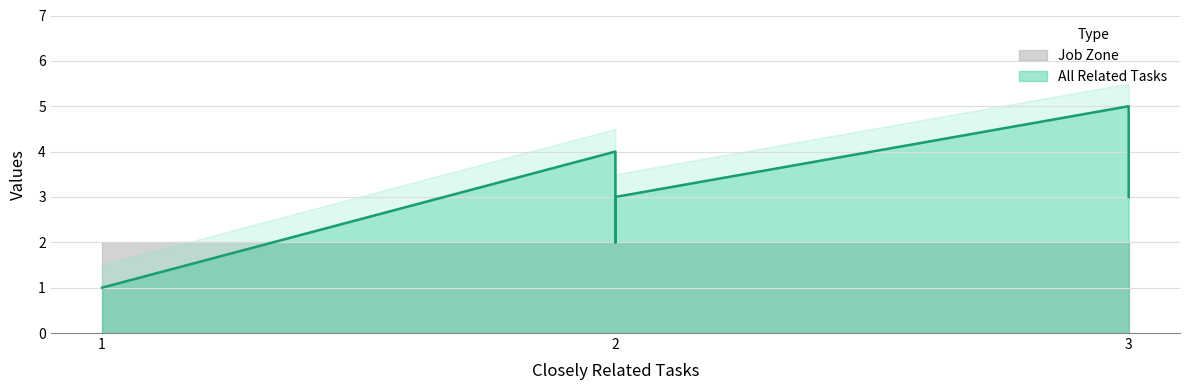

What is the sum of all All Related Tasks values?

21